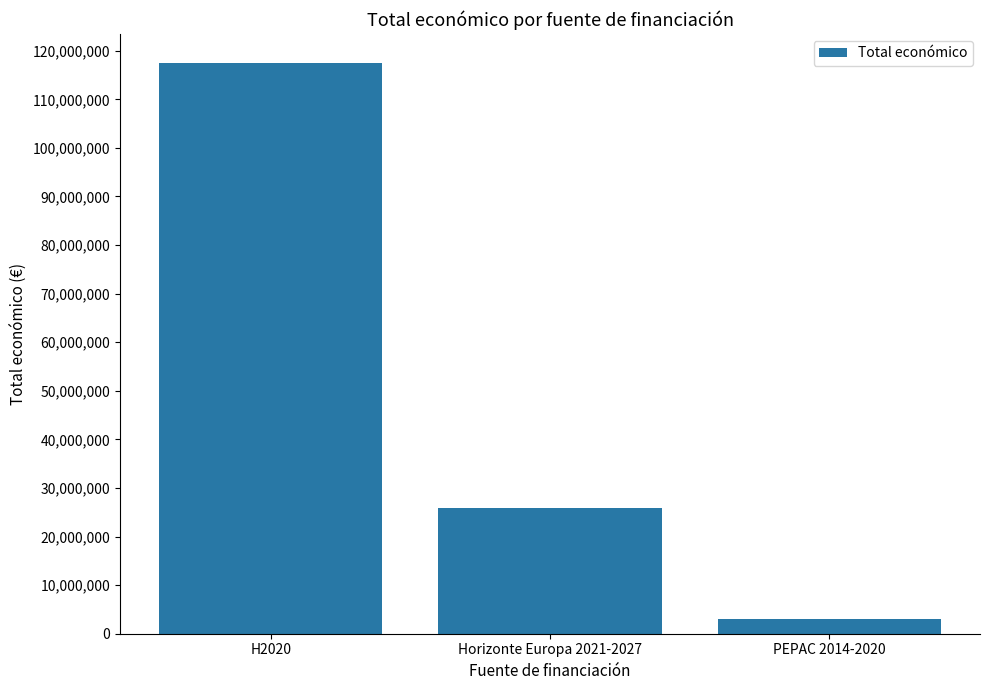

Between PEPAC 2014-2020 and H2020, which is larger?

H2020